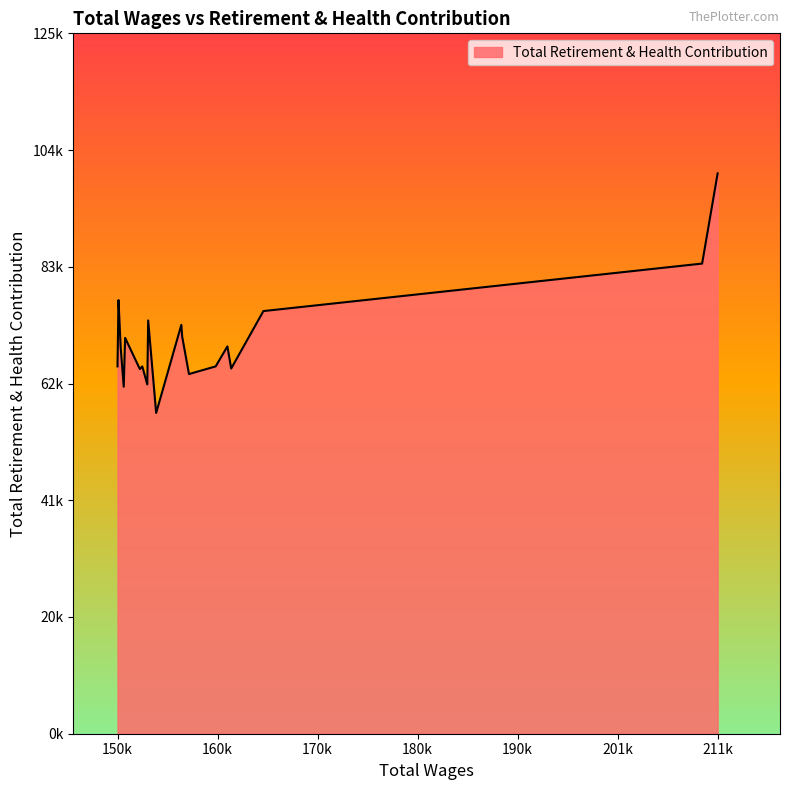

Is this an area chart (filled region under the line)?

Yes